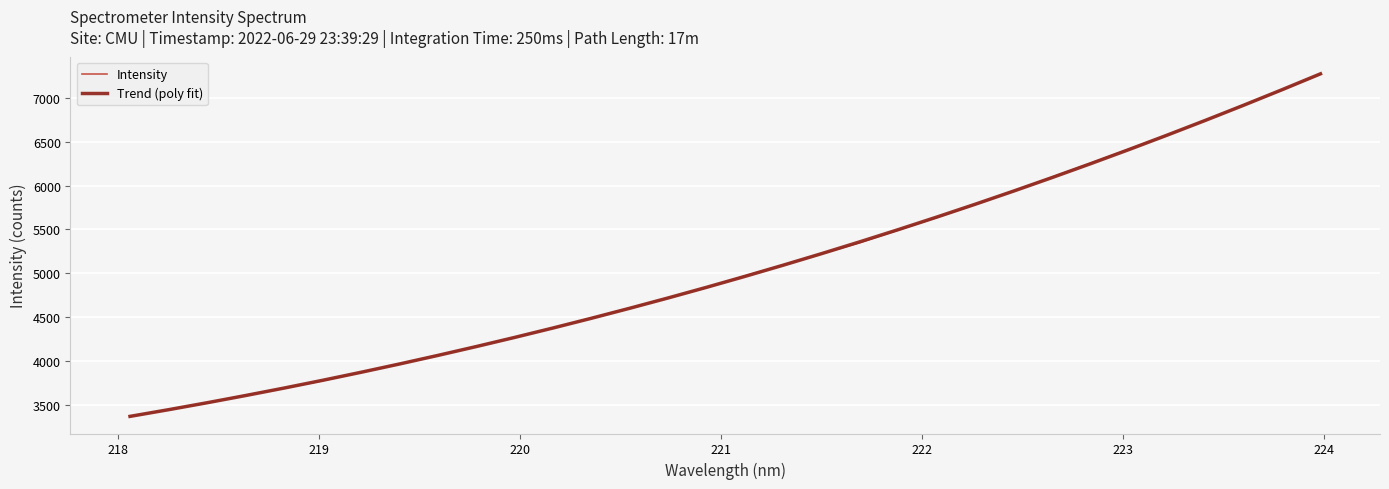

Which series has the largest range (max minus min)?

Trend (poly fit)